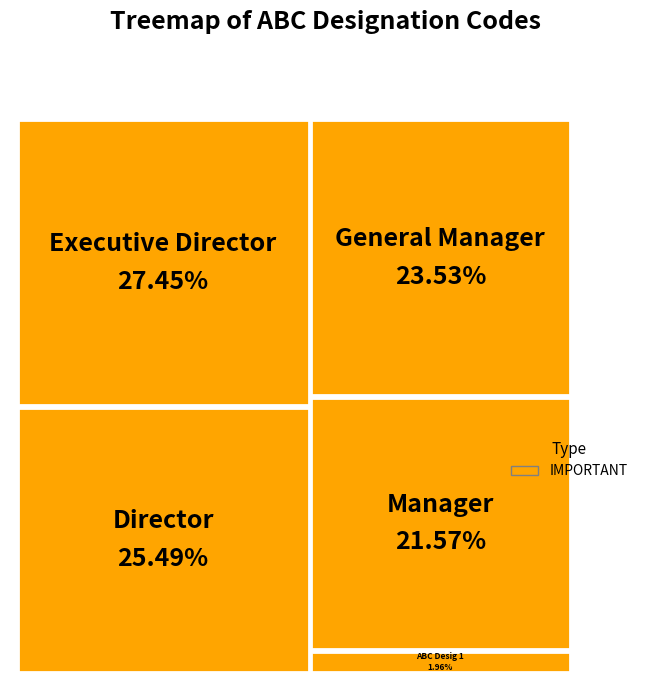

To the nearest percent, what is the combined percentage of Manager and ABC Desig 1?

24%